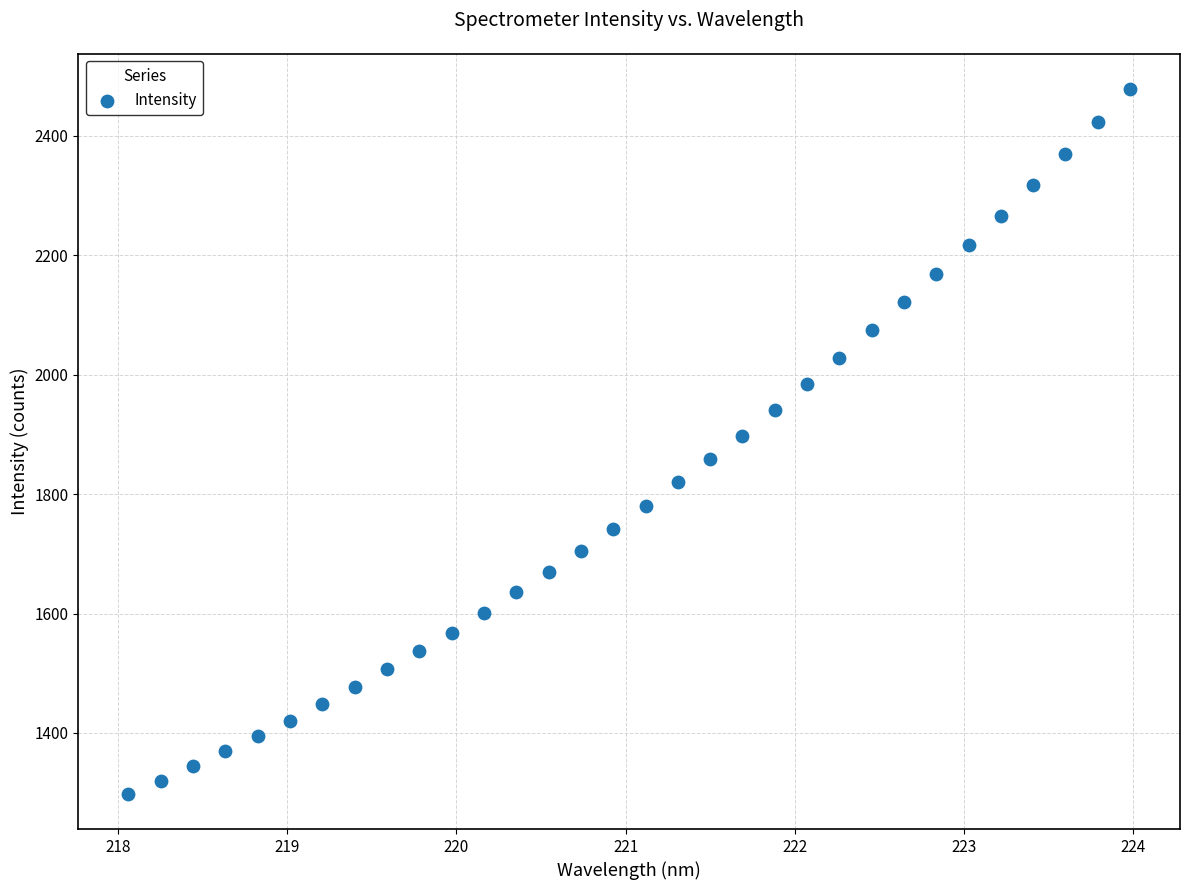

What is the range of Y values (max minus min)?

1180.6